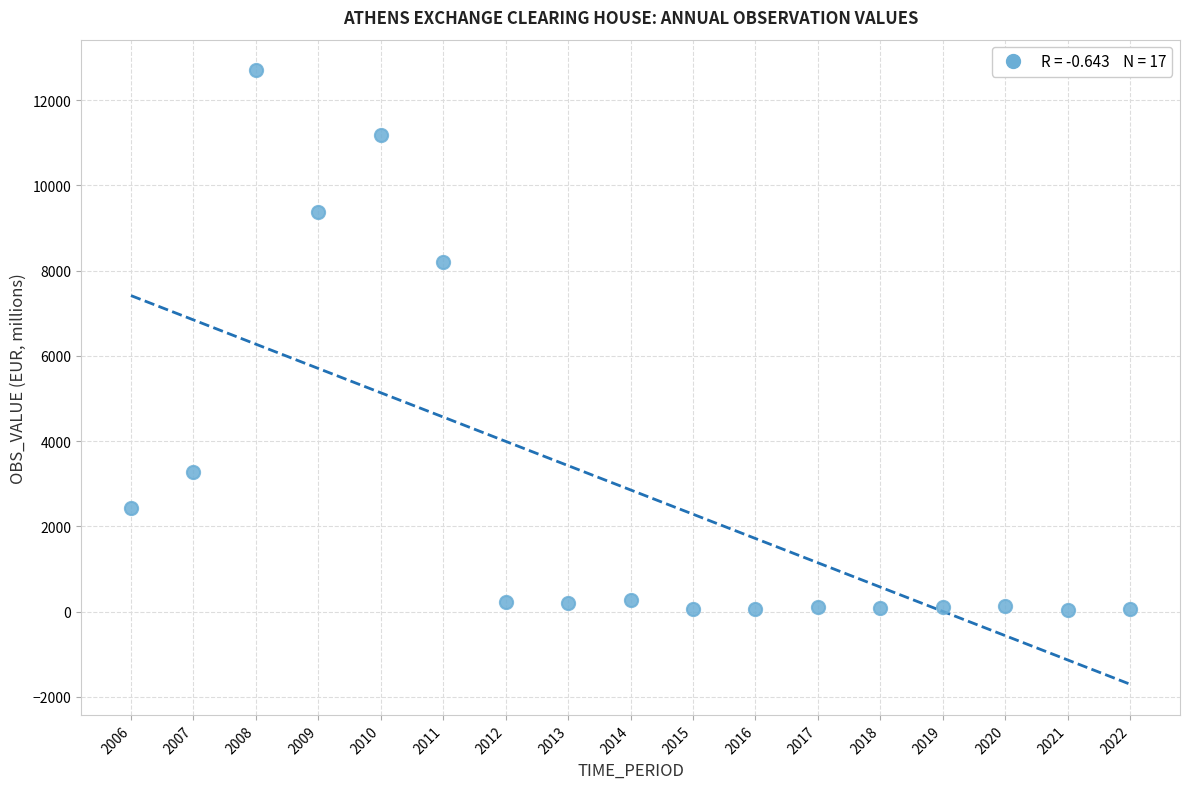

What Y value in the scatter plot is closest to 6373?

8198.0